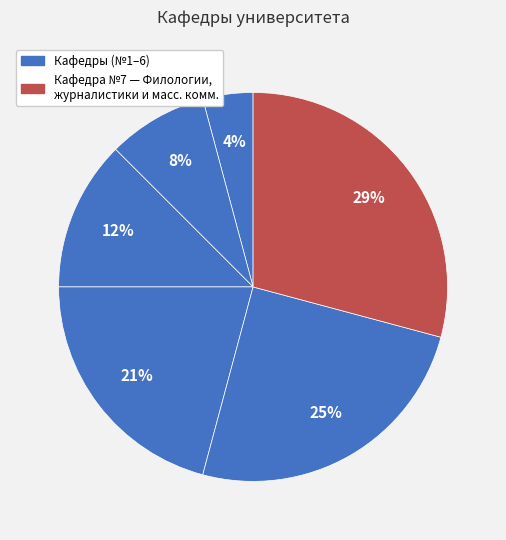

To the nearest percent, what is the average slice percentage?

17%